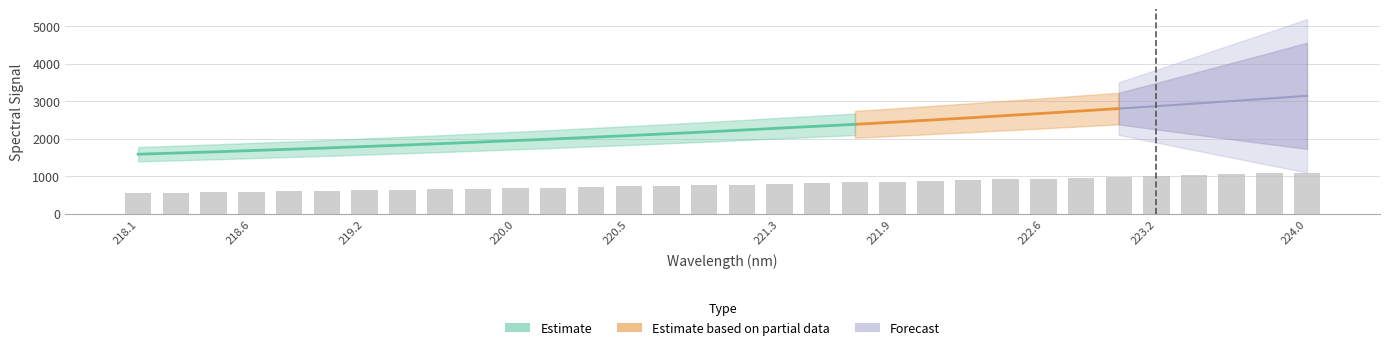

What is the change in value from 222.263 to 223.9802?

+205.9